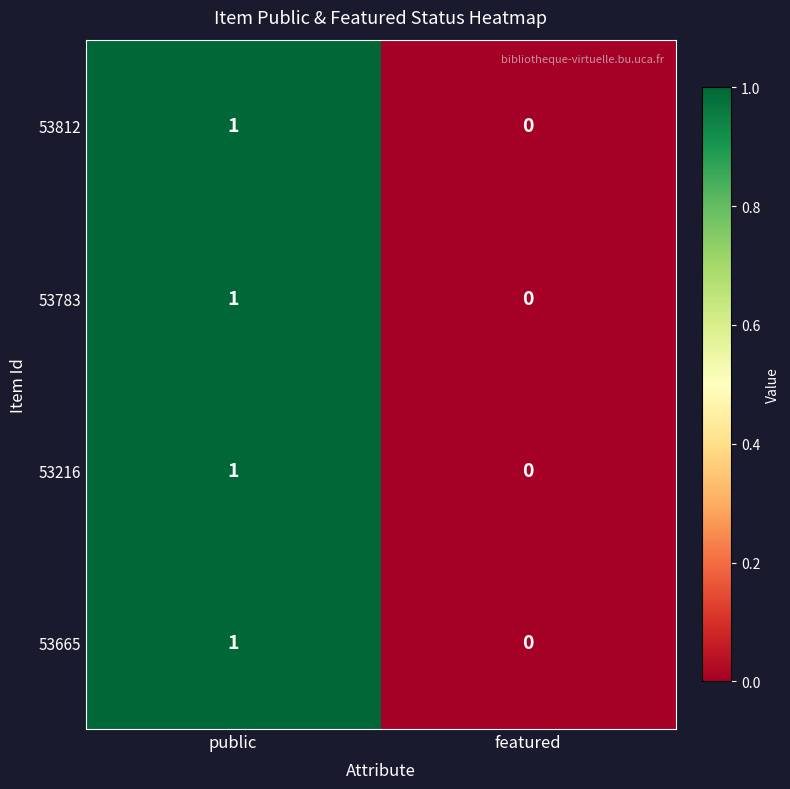

What is the total value across all series at public?

4